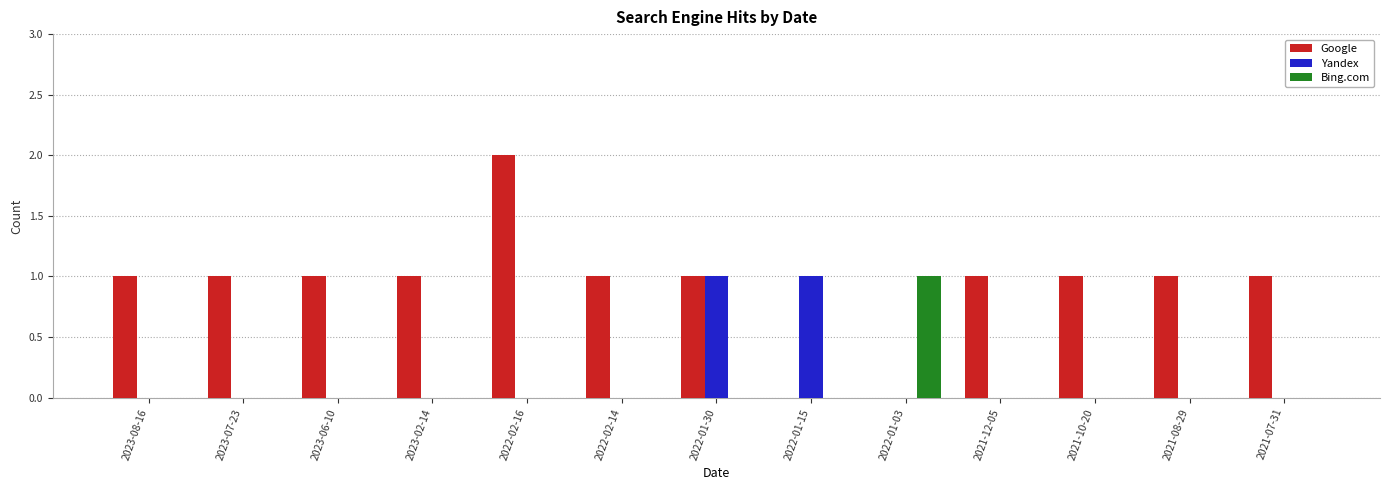

Which series changed the most between 2022-01-30 and 2021-12-05?

Yandex